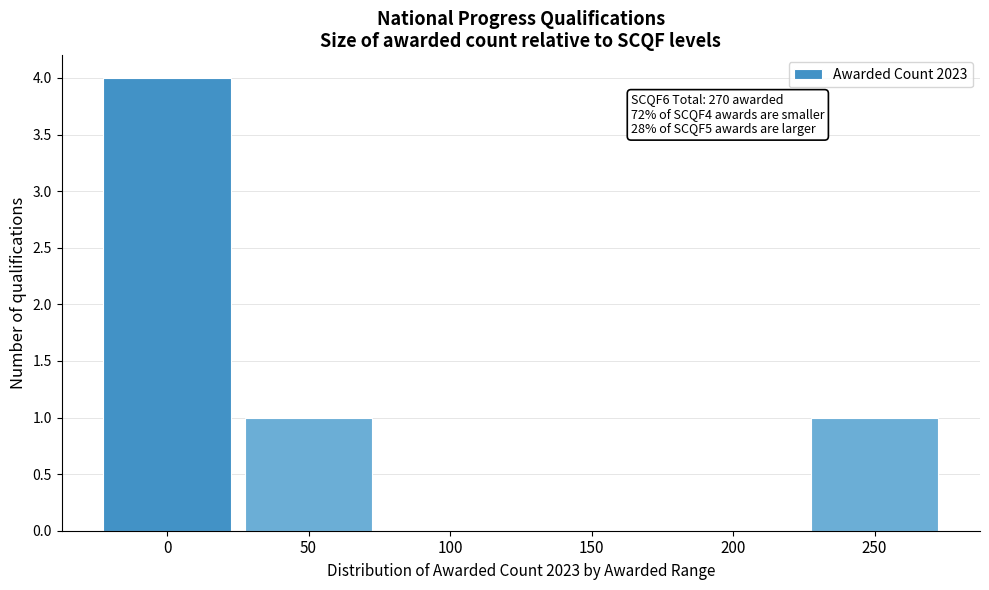

Reading left to right, what are all the values shown in this chart?

0=4	50=1	100=0	150=0	200=0	250=1